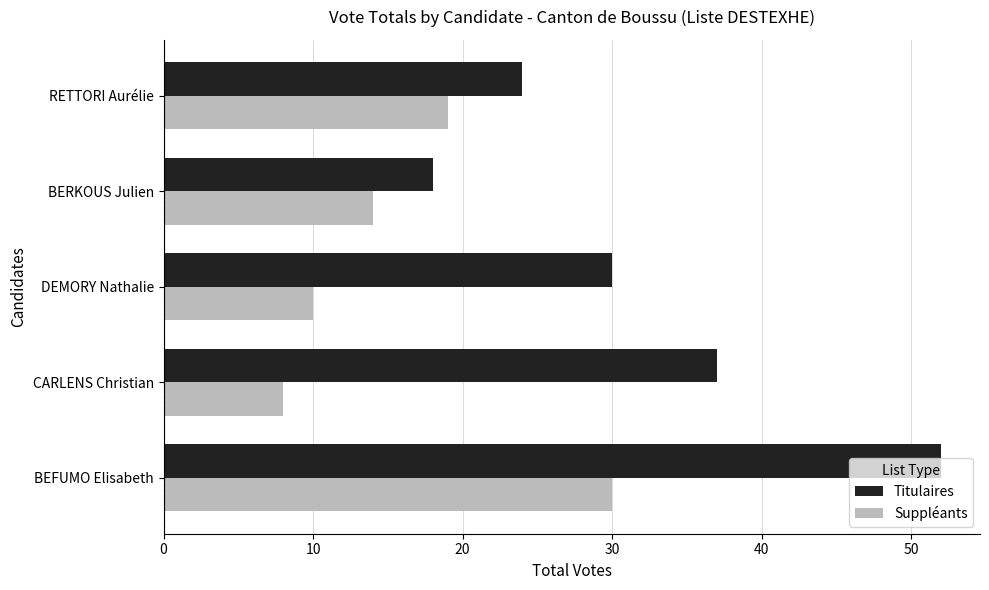

What is the difference between the maximum and minimum values in the Titulaires series?

34